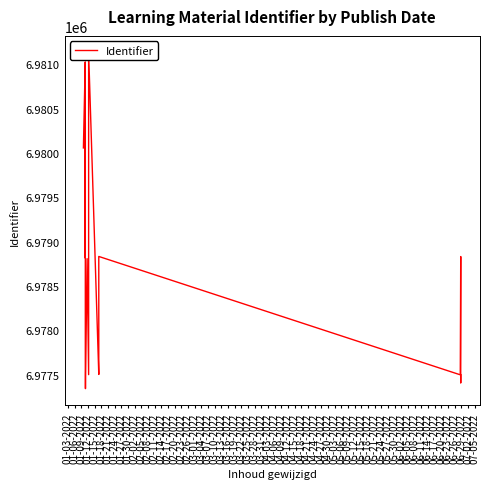

What is the difference between the values at 01-03-2022 and 01-27-2022?

2559